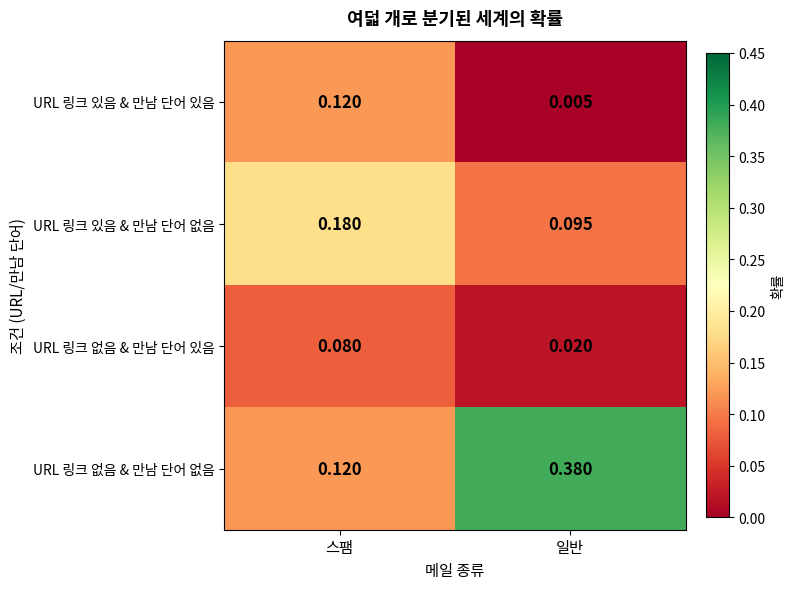

Which label corresponds to the smallest value in the chart?

일반